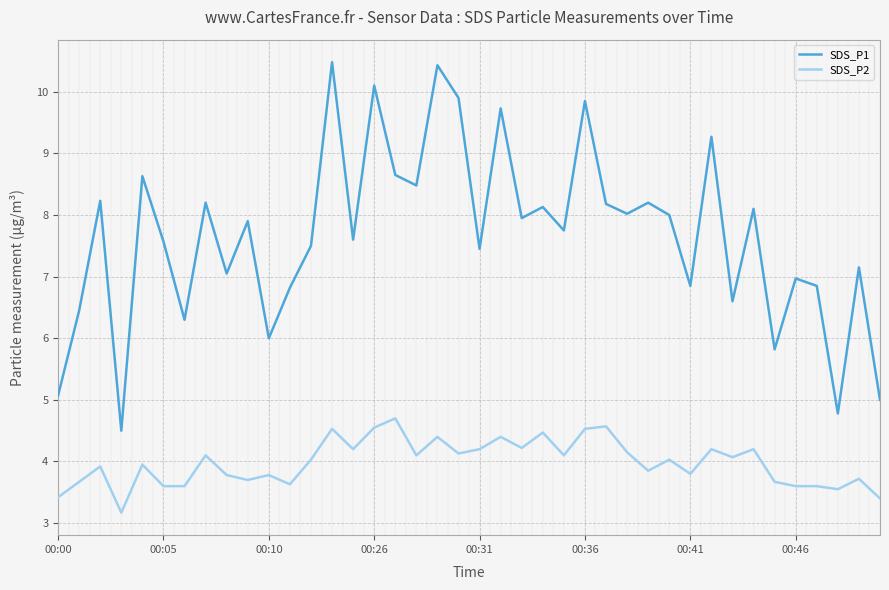

What is the maximum value shown in the chart?

10.5